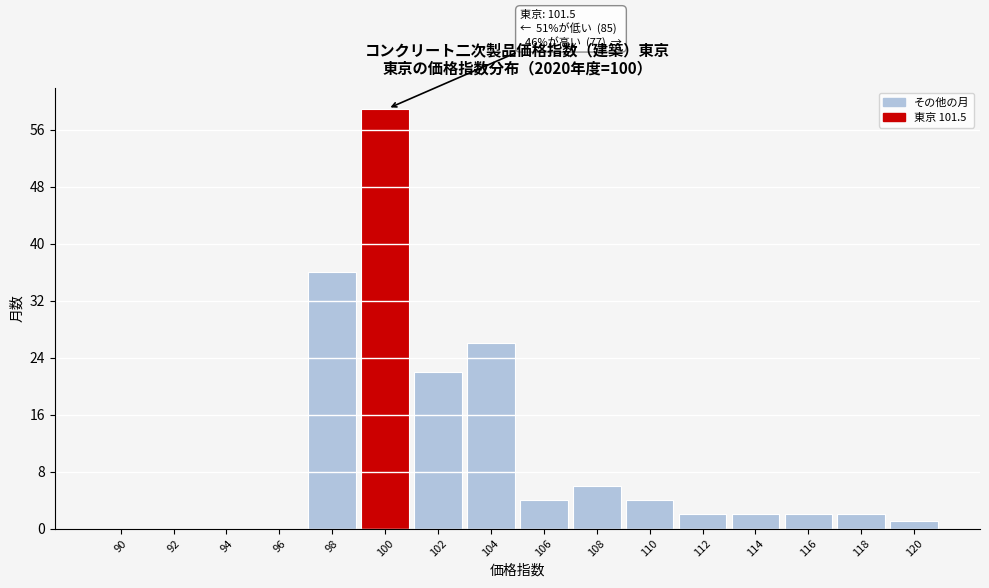

Reading right to left, transcribe all the data shown in this chart.

120=1	118=2	116=2	114=2	112=2	110=4	108=6	106=4	104=26	102=22	100=59	98=36	96=0	94=0	92=0	90=0